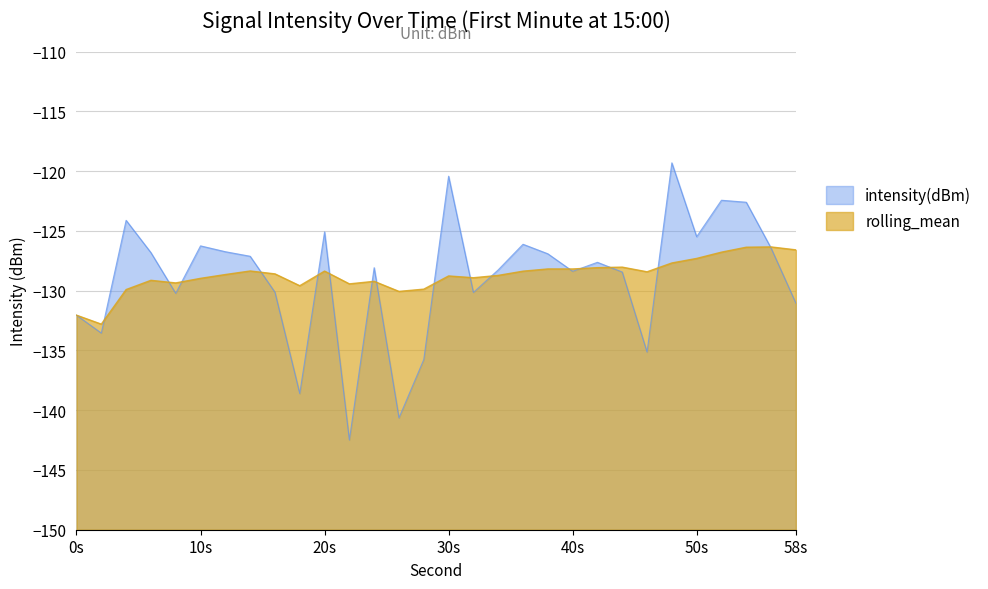

What is the approximate value of intensity(dBm) at 54?

-122.6